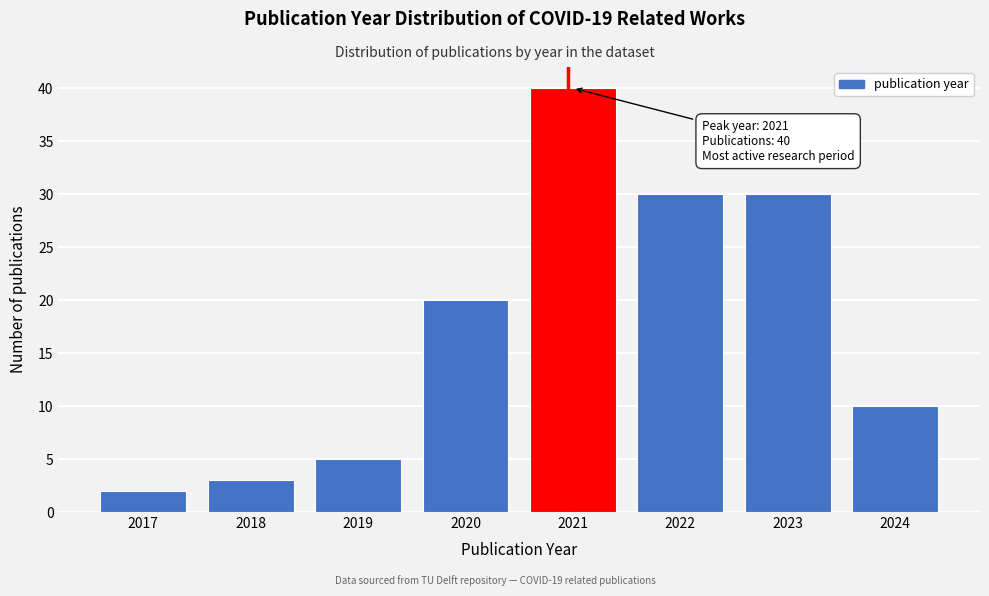

Reading left to right, what are all the values shown in this chart?

2	3	5	20	40	30	30	10